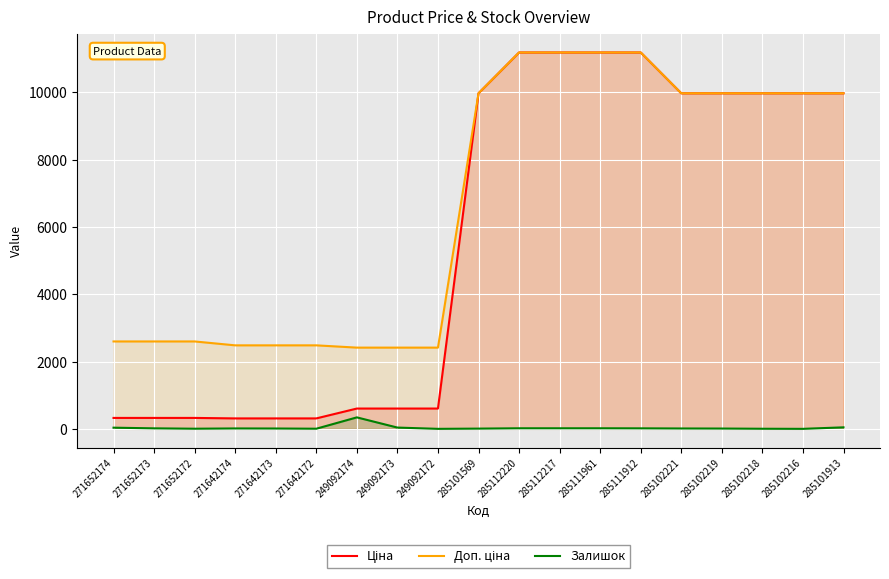

Is the value of Доп. ціна at 249092173 greater than the value of Залишок at 285101913?

Yes